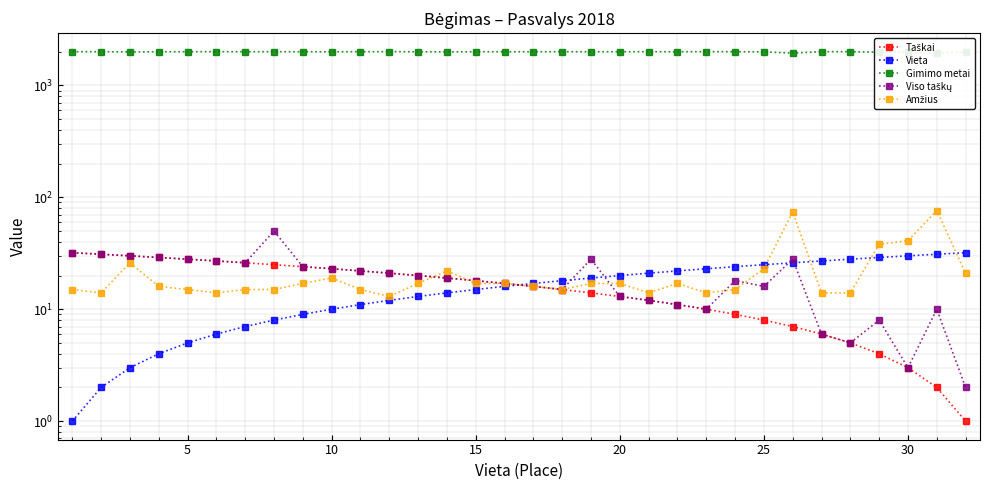

Is it true that Viso taškų equals 15 at 5?

False